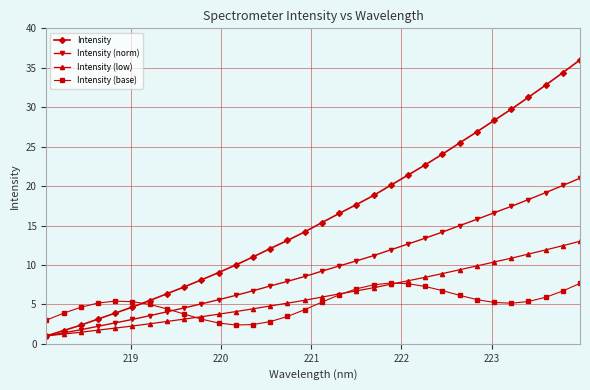

True or false: Intensity (base) and Intensity cross at least once.

True